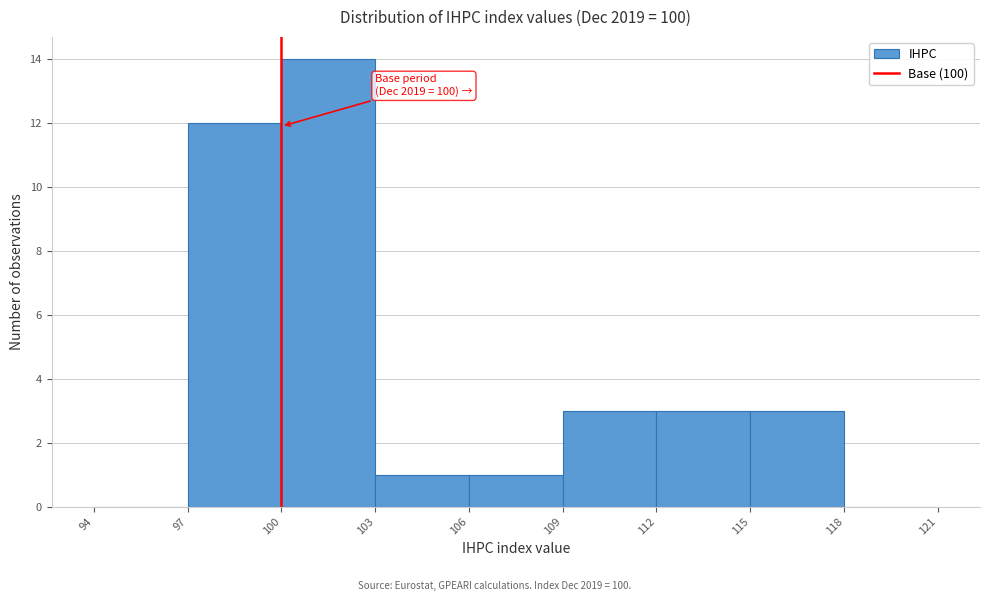

Which range on the x-axis has the tallest bar?

100 to 103